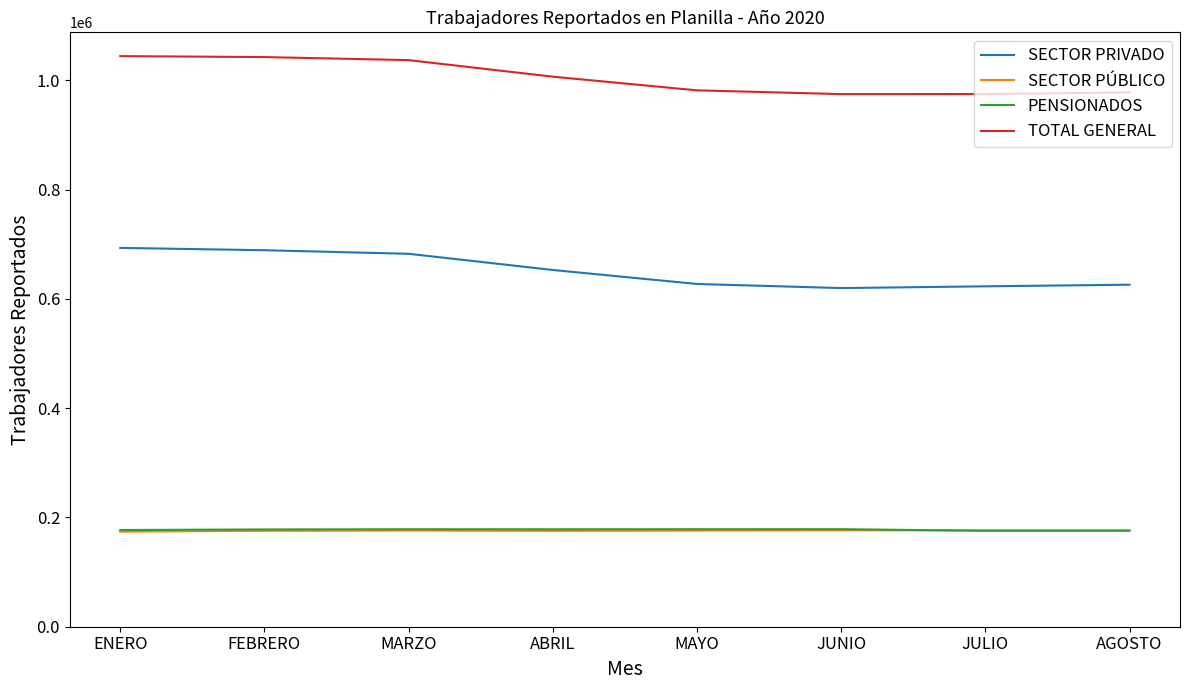

What is the difference between the highest and lowest values at ABRIL?

831340